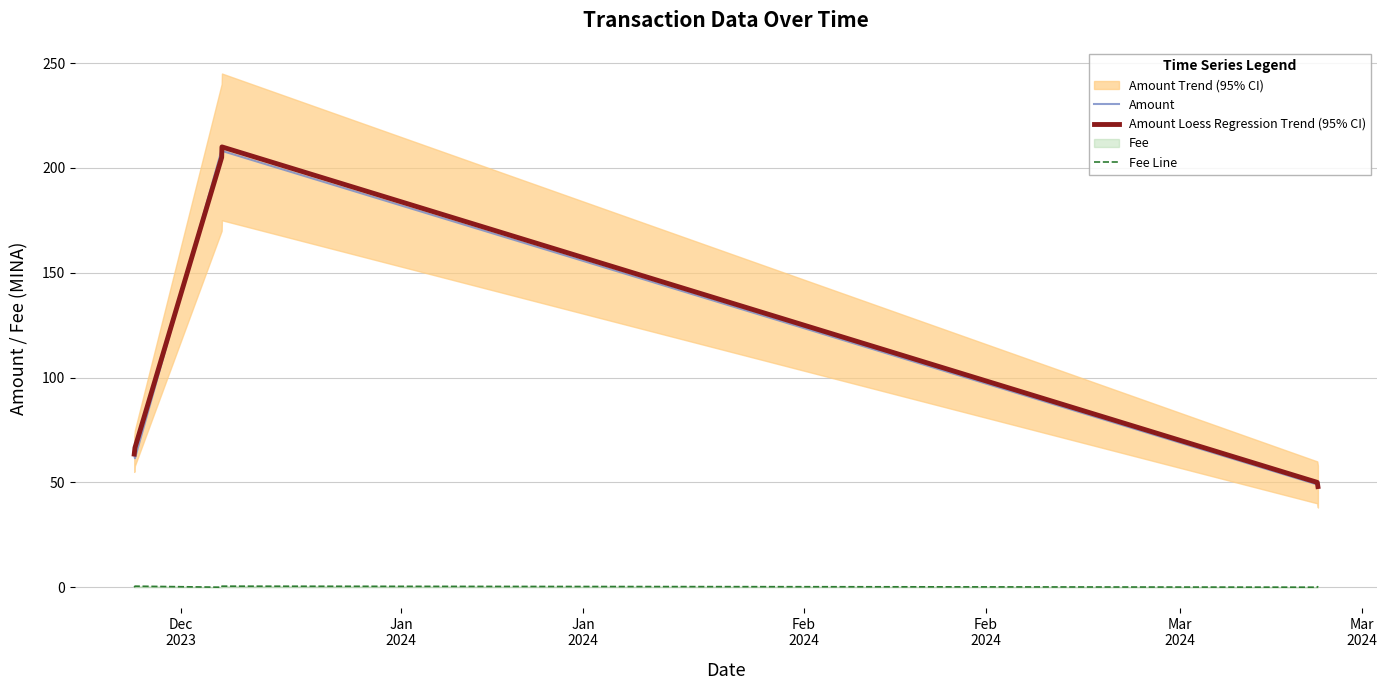

What is the maximum value for Amount Loess Regression Trend (95% CI)?

210.0